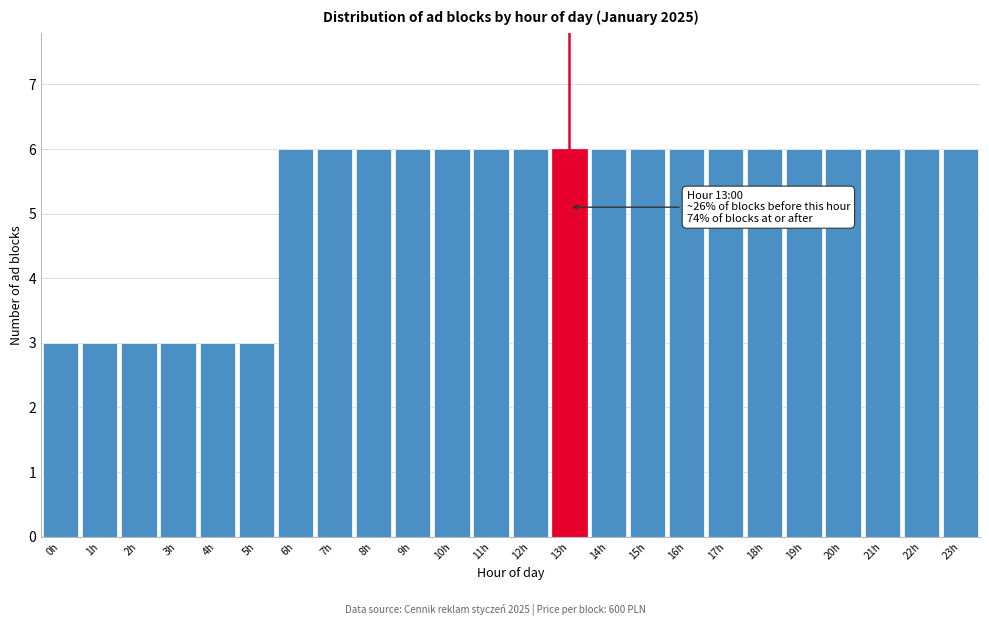

Reading right to left, extract all data points from this chart.

6	6	6	6	6	6	6	6	6	6	6	6	6	6	6	6	6	6	3	3	3	3	3	3